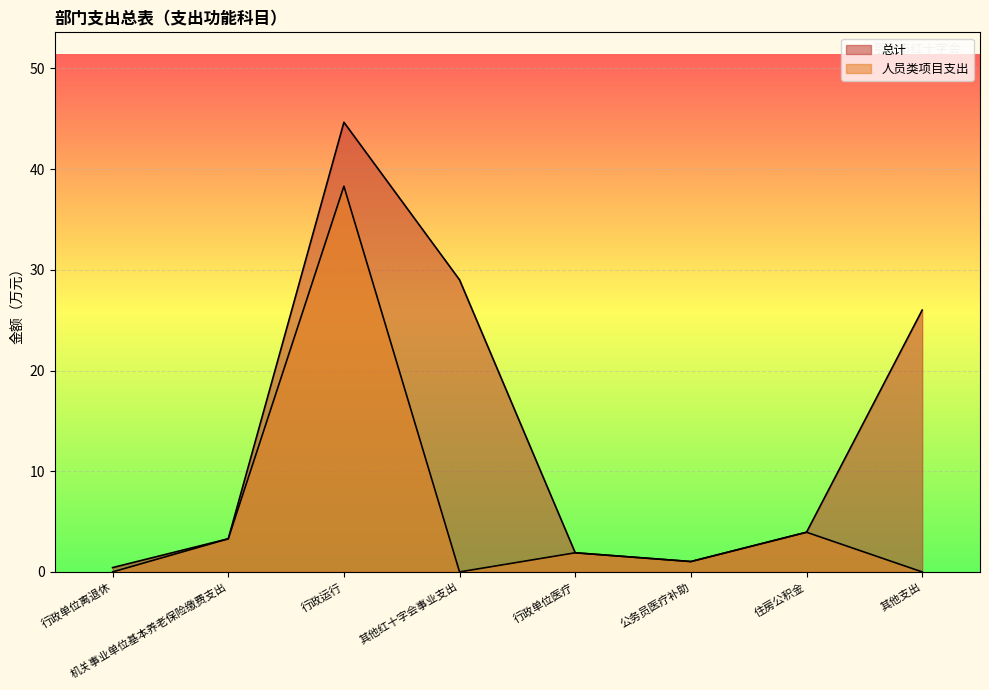

Which series has the largest total across all categories?

总计